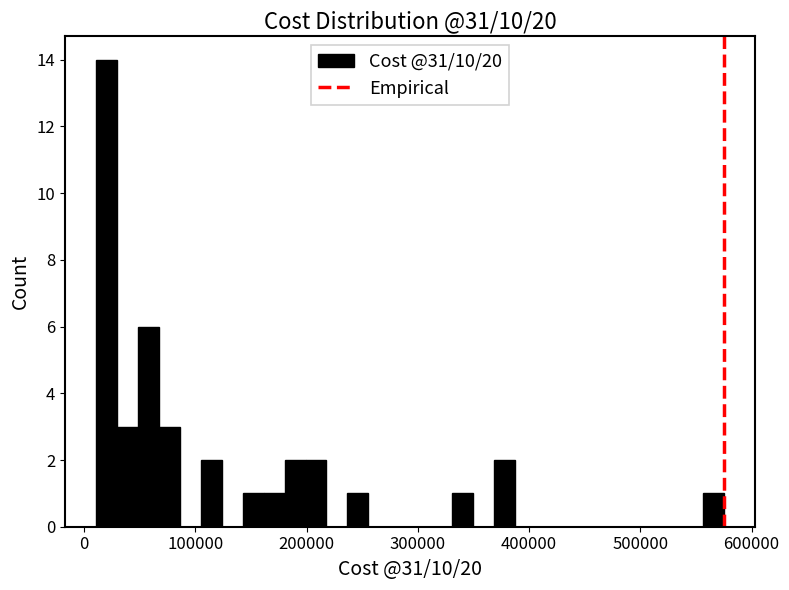

Read against the x-axis, roughly where is the centre of the tallest bar?

20000